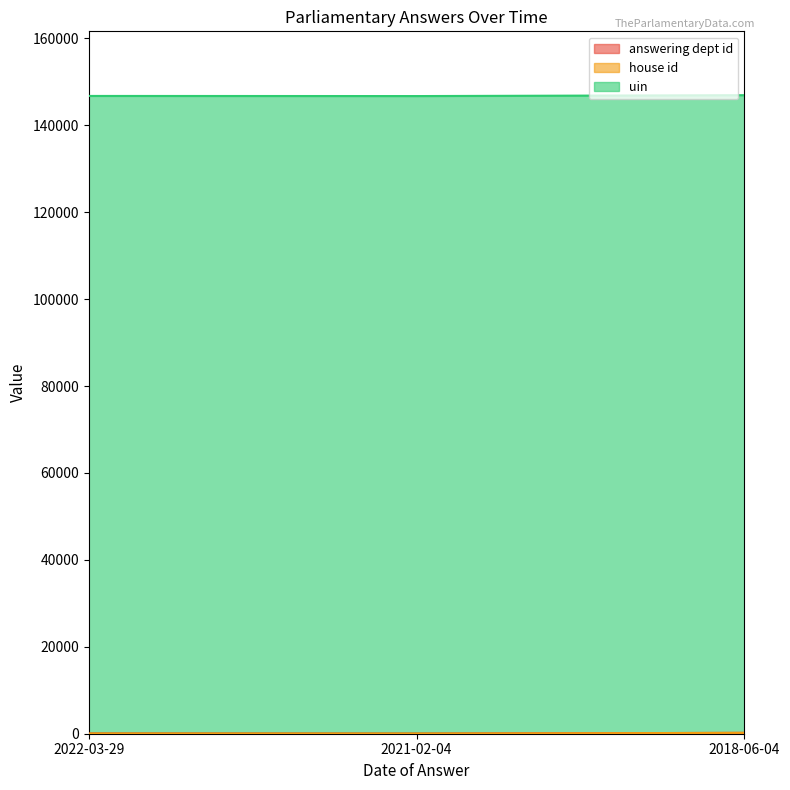

What is the maximum value shown in the chart?

146739